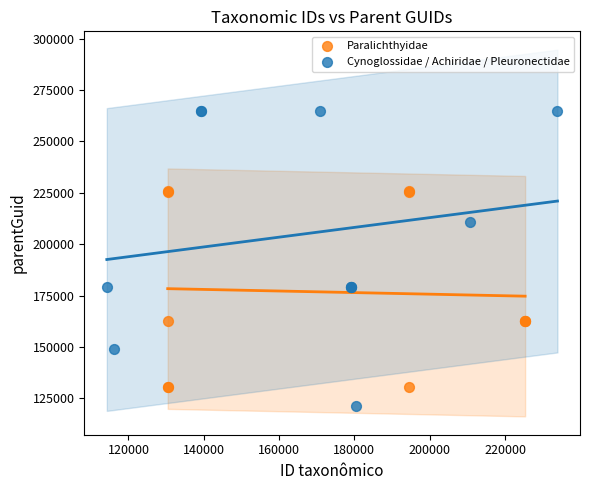

What are all the series names shown in the legend?

Paralichthyidae, Cynoglossidae / Achiridae / Pleuronectidae